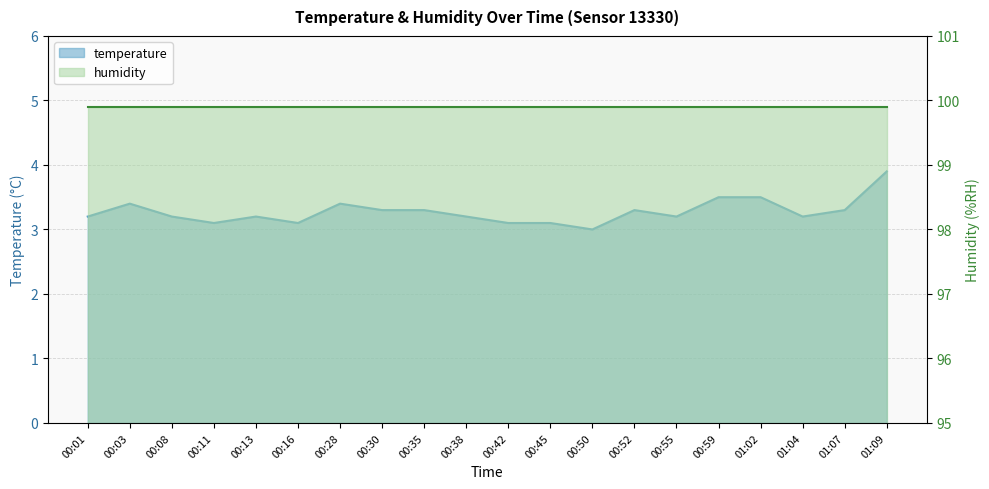

Reading left to right, transcribe all the data shown in this chart.

3.2	3.4	3.2	3.1	3.2	3.1	3.4	3.3	3.3	3.2	3.1	3.1	3.0	3.3	3.2	3.5	3.5	3.2	3.3	3.9